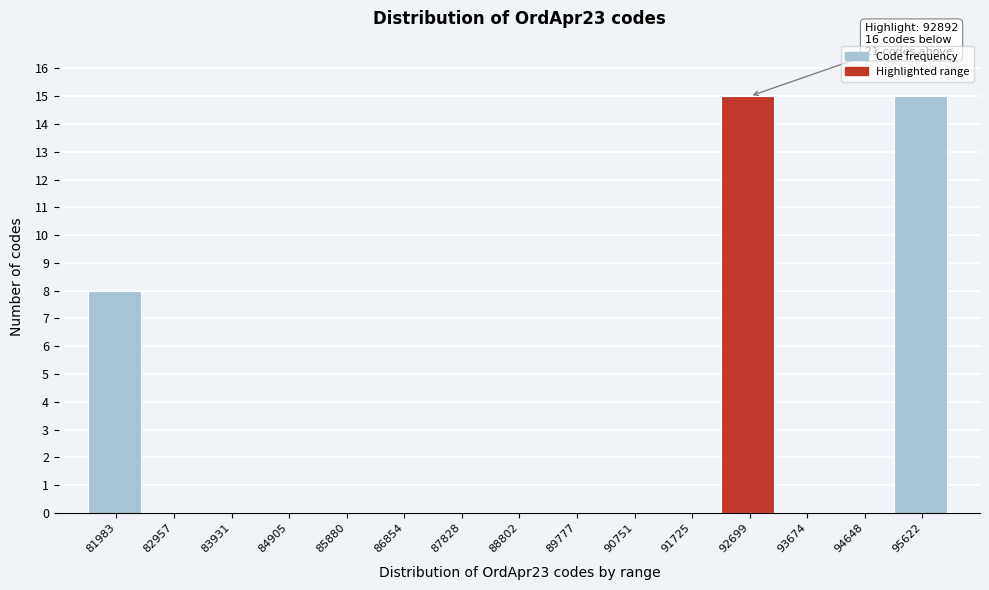

Reading left to right, transcribe all the data shown in this chart.

81983=8	82957=0	83931=0	84905=0	85880=0	86854=0	87828=0	88802=0	89777=0	90751=0	91725=0	92699=15	93674=0	94648=0	95622=15